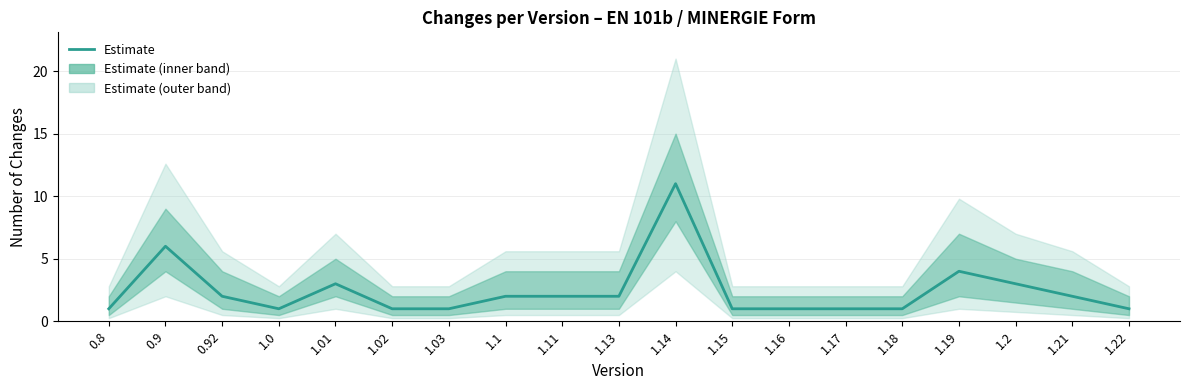

What is the value of the 4th point from the left?

1